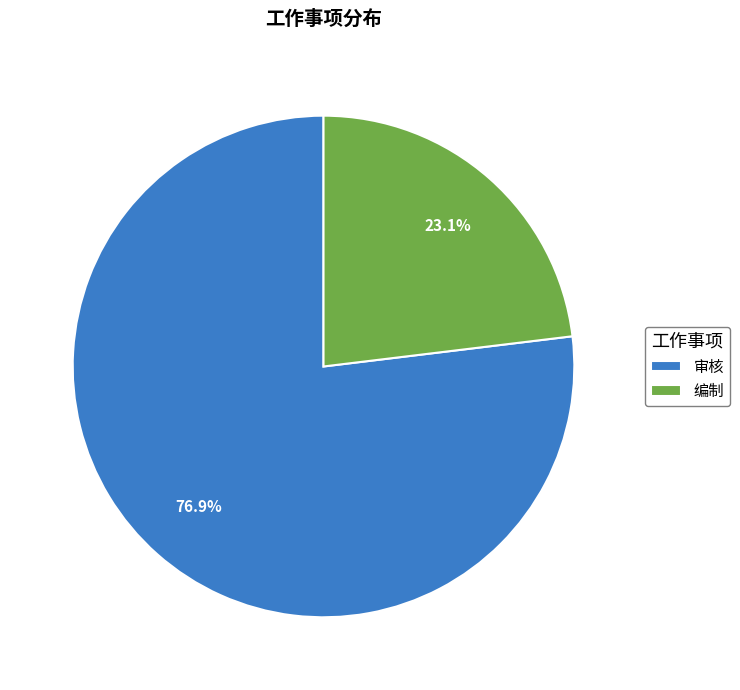

True or false: 编制 accounts for 23% of the total.

True